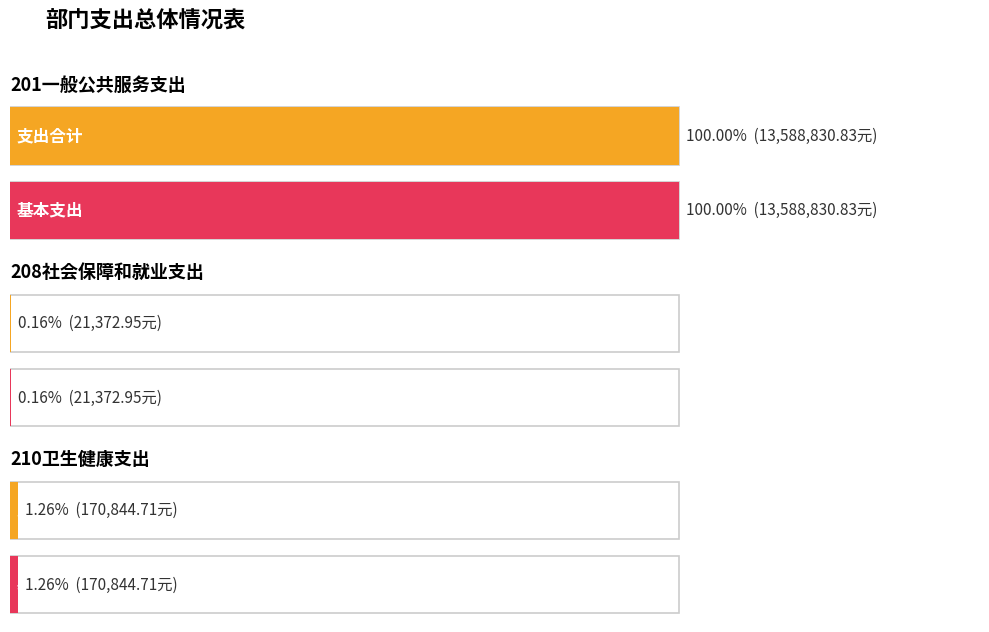

What is the maximum value shown in the chart?

13588830.8